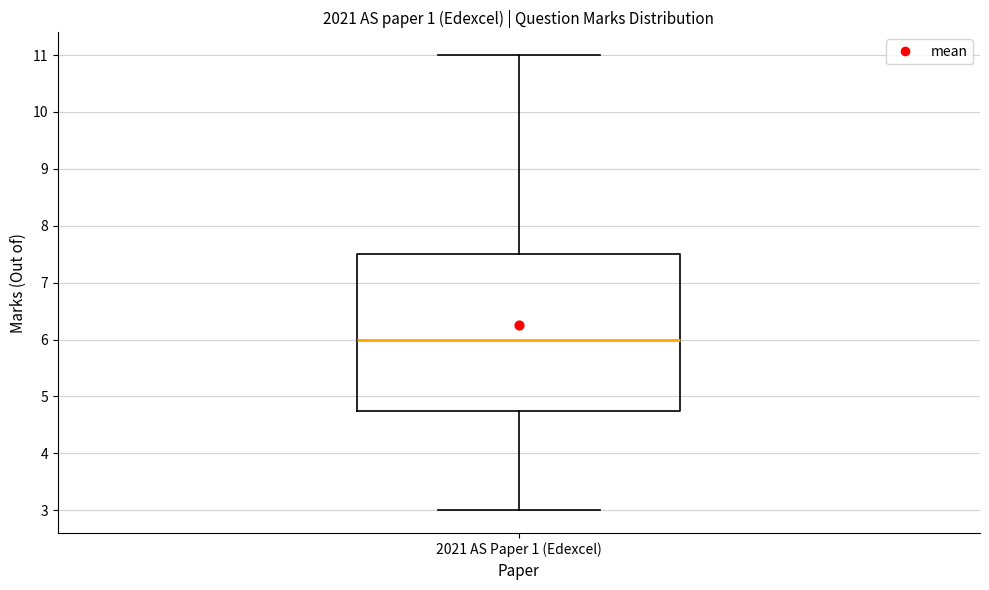

Where does the upper whisker of the box for 2021 AS Paper 1 (Edexcel) end on the y-axis? The values are not printed on the chart, so give them approximately, as read against the axis.

11.0